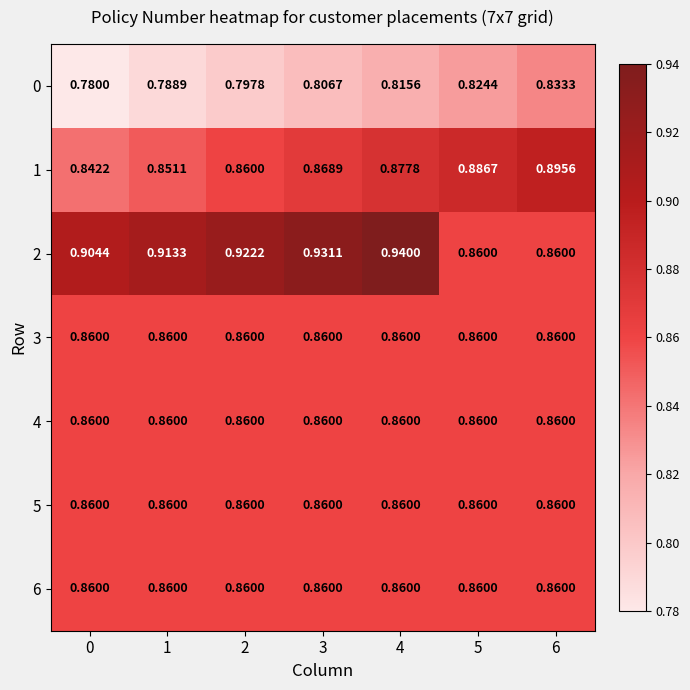

Is the value of 1 at 5 greater than the value of 2 at 6?

Yes